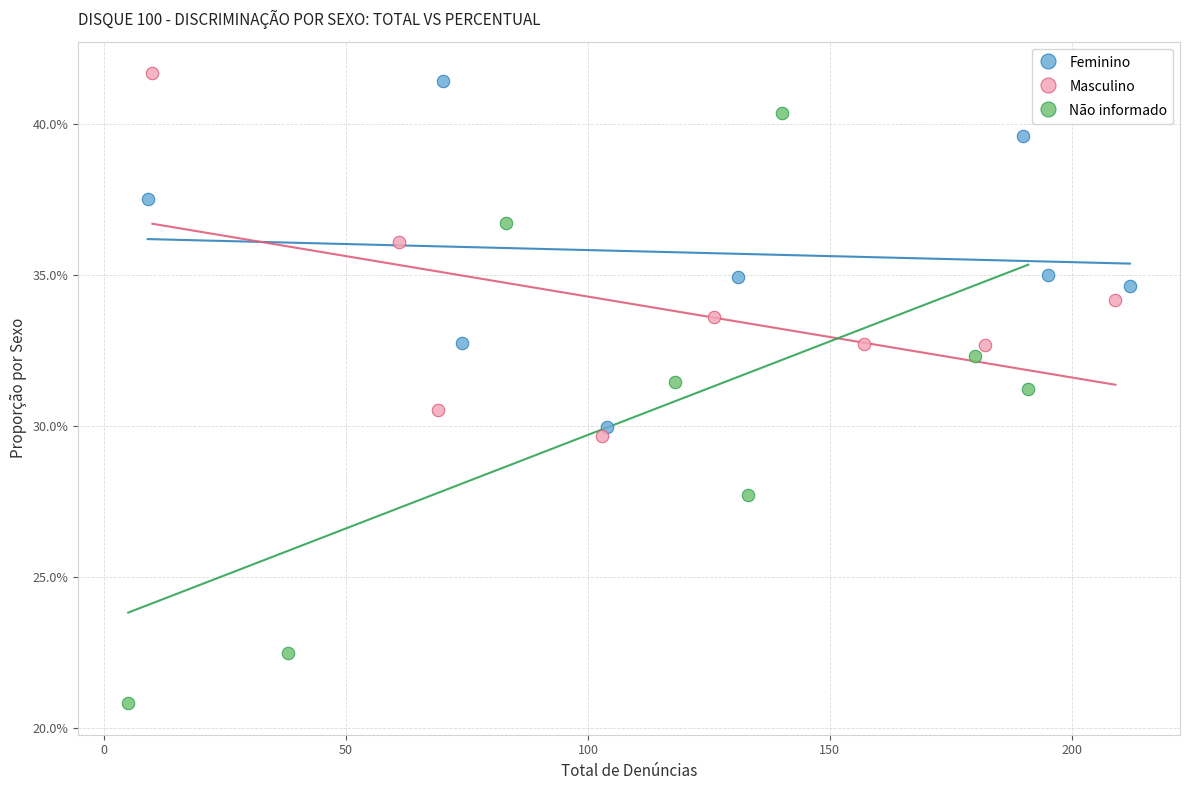

Which series reaches the minimum Y coordinate?

Não informado